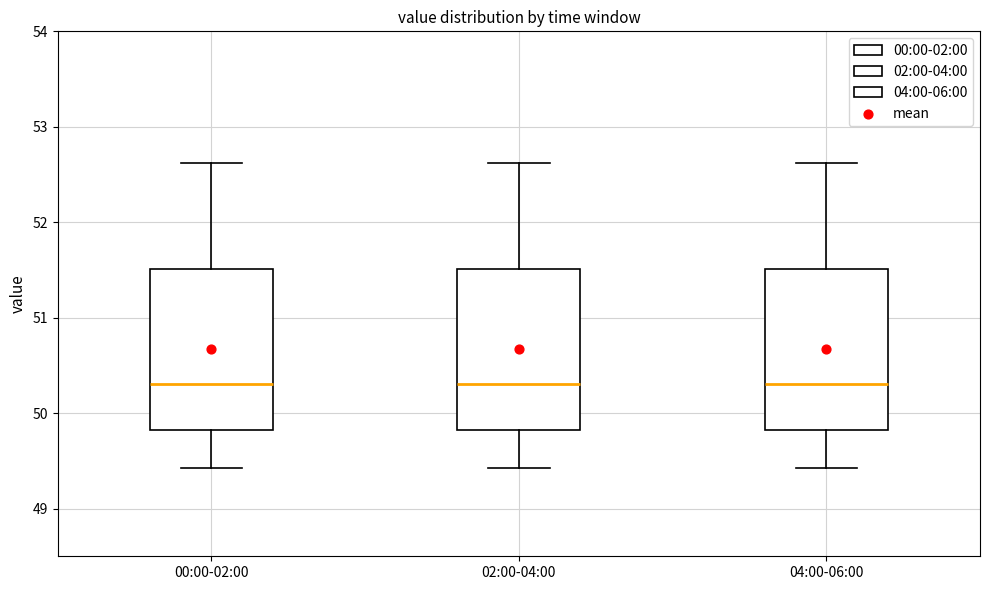

Reading left to right, read every box against the y-axis: the position of its median line, the range the box covers, and the ends of its whiskers. The values are not printed on the chart, so give them approximately, as read against the axis.

00:00-02:00: median 50.3, box 49.8 to 51.5, whiskers 49.4 to 52.6
02:00-04:00: median 50.3, box 49.8 to 51.5, whiskers 49.4 to 52.6
04:00-06:00: median 50.3, box 49.8 to 51.5, whiskers 49.4 to 52.6